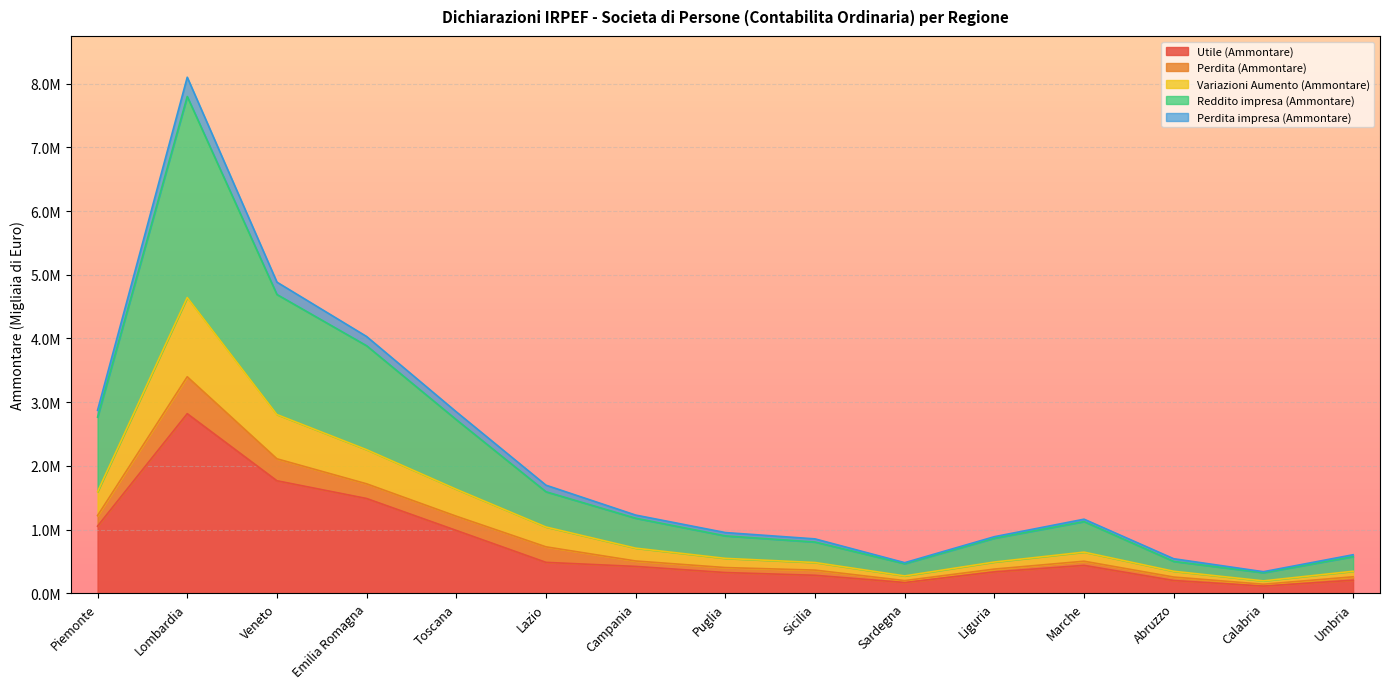

Does the chart display data point markers on the line(s)?

No